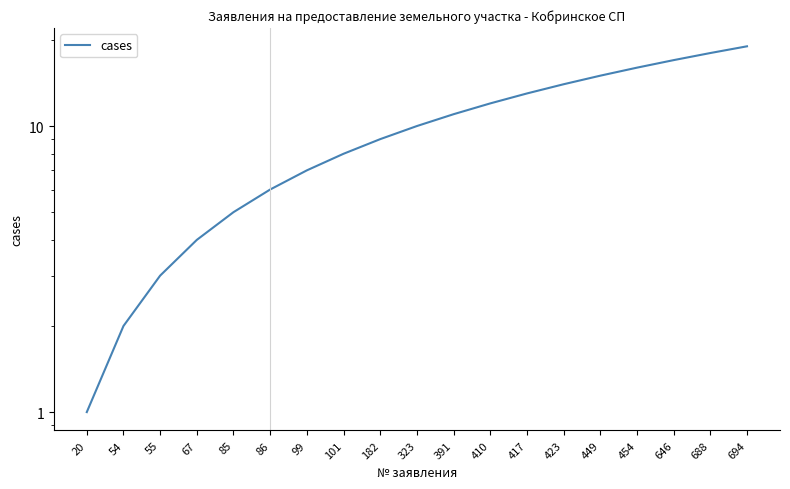

Does the chart display data point markers on the line(s)?

No